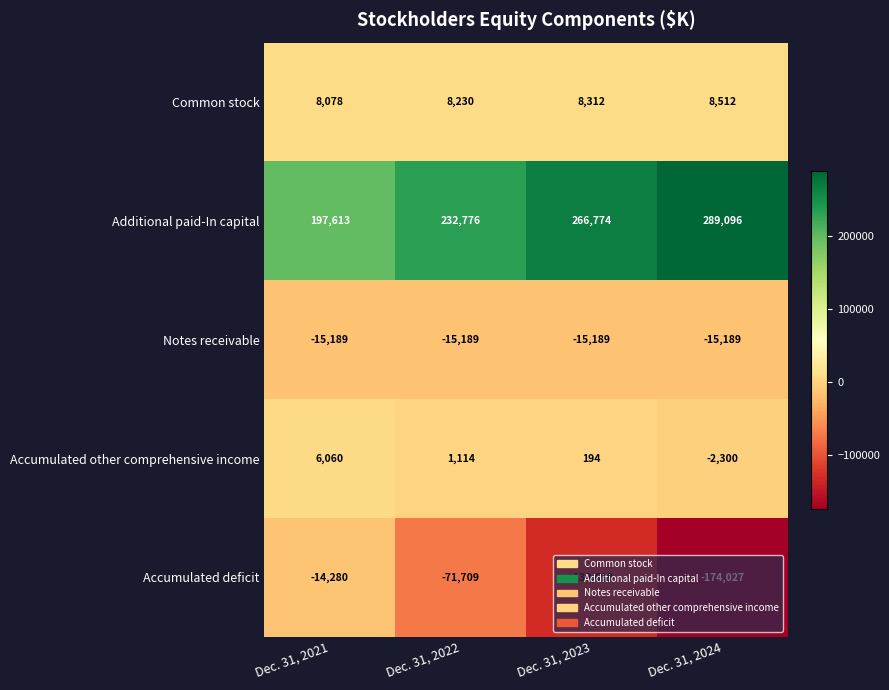

What is the maximum value shown in the chart?

289096